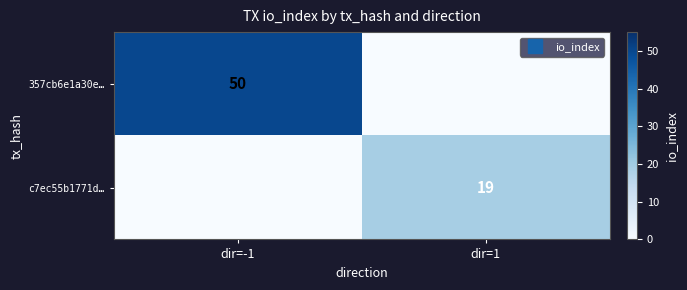

Rank the series at dir=1 from highest to lowest value.

c7ec55b1771d…, 357cb6e1a30e…